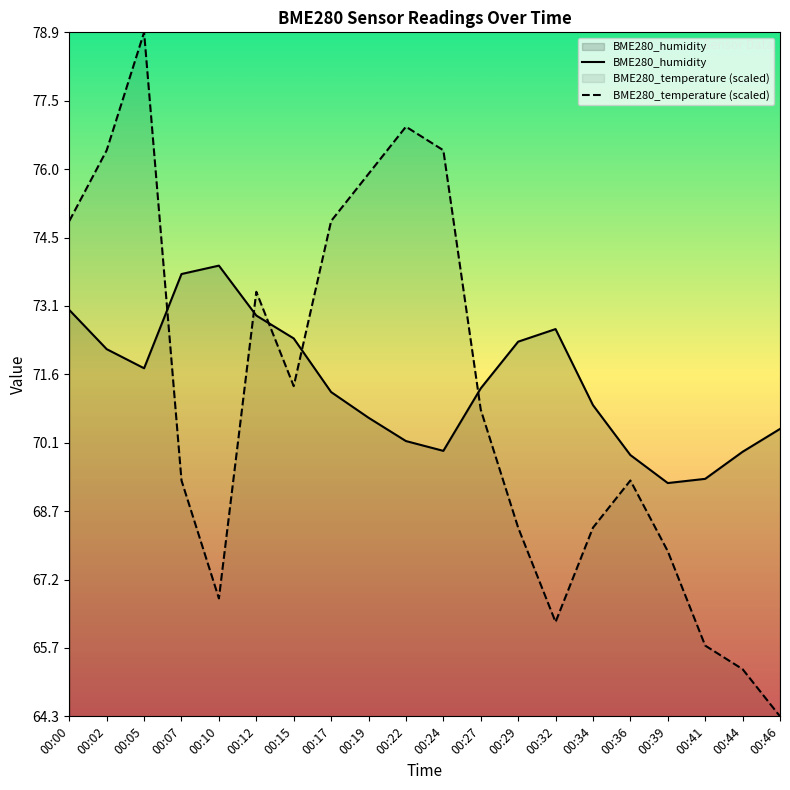

Rank the categories by BME280_humidity value from highest to lowest.

00:10, 00:07, 00:00, 00:12, 00:32, 00:15, 00:29, 00:02, 00:05, 00:27, 00:17, 00:34, 00:19, 00:46, 00:22, 00:24, 00:44, 00:36, 00:41, 00:39